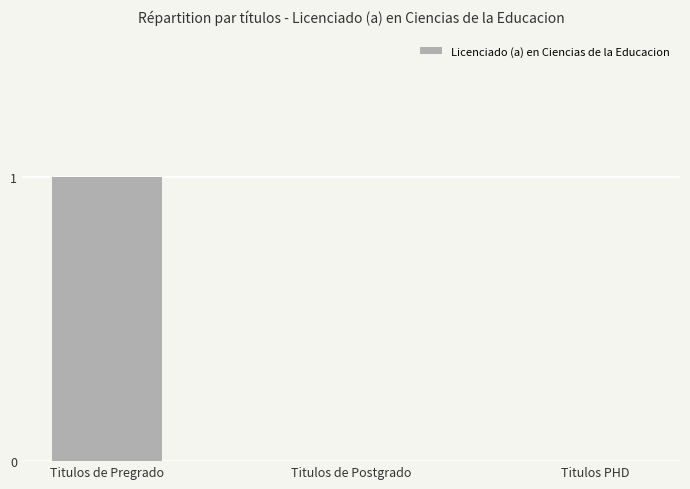

Which has a higher value, Titulos de Pregrado or Titulos PHD?

Titulos de Pregrado